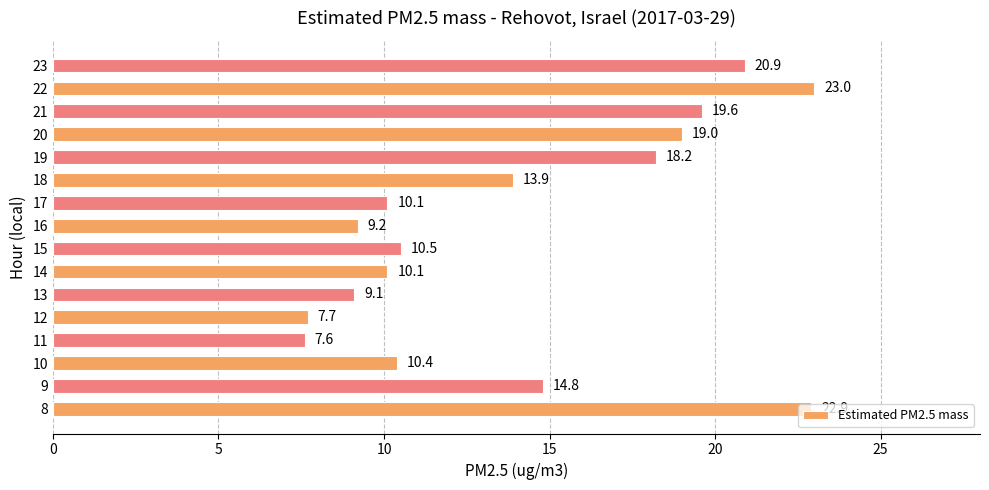

The value at 20 is 32.5. True or false?

False